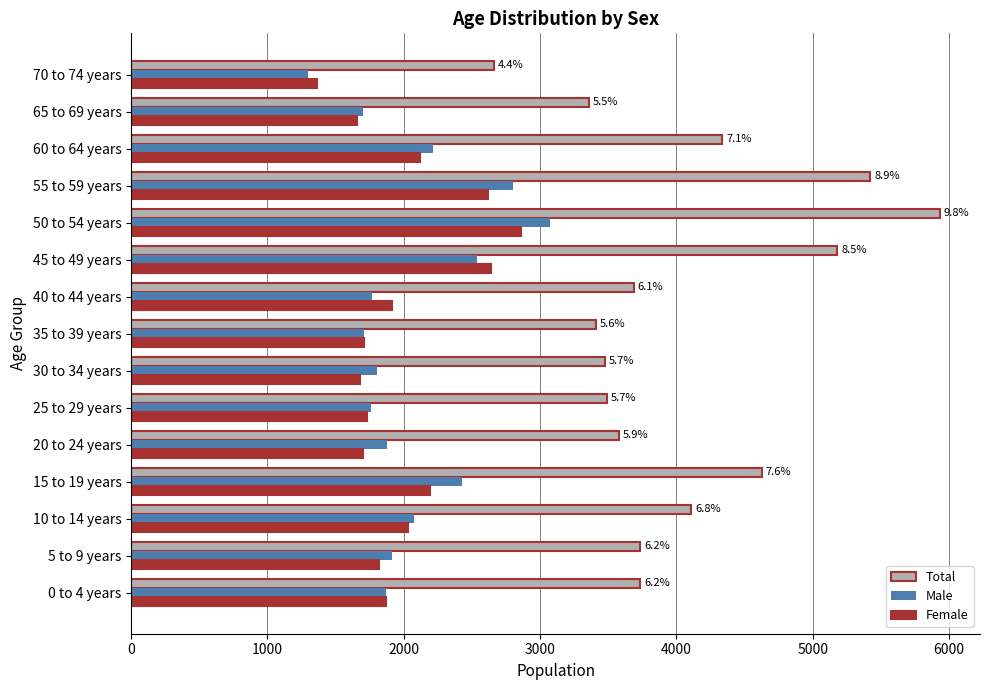

What is the approximate value of Male at 20 to 24 years, to the nearest 10?

1880